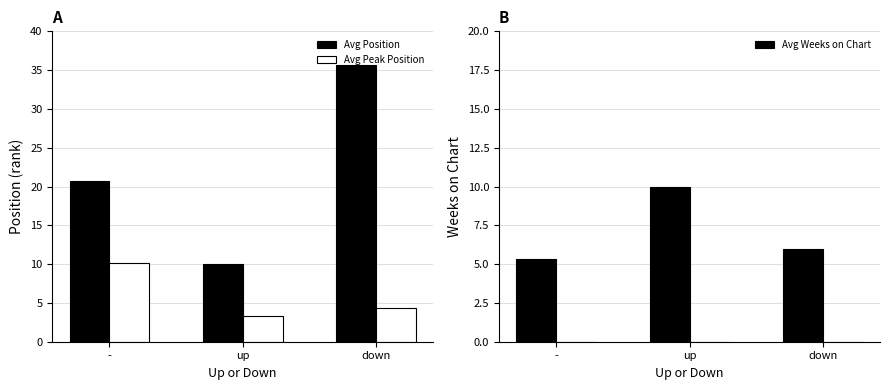

Which series changed the most between - and up?

Avg Position